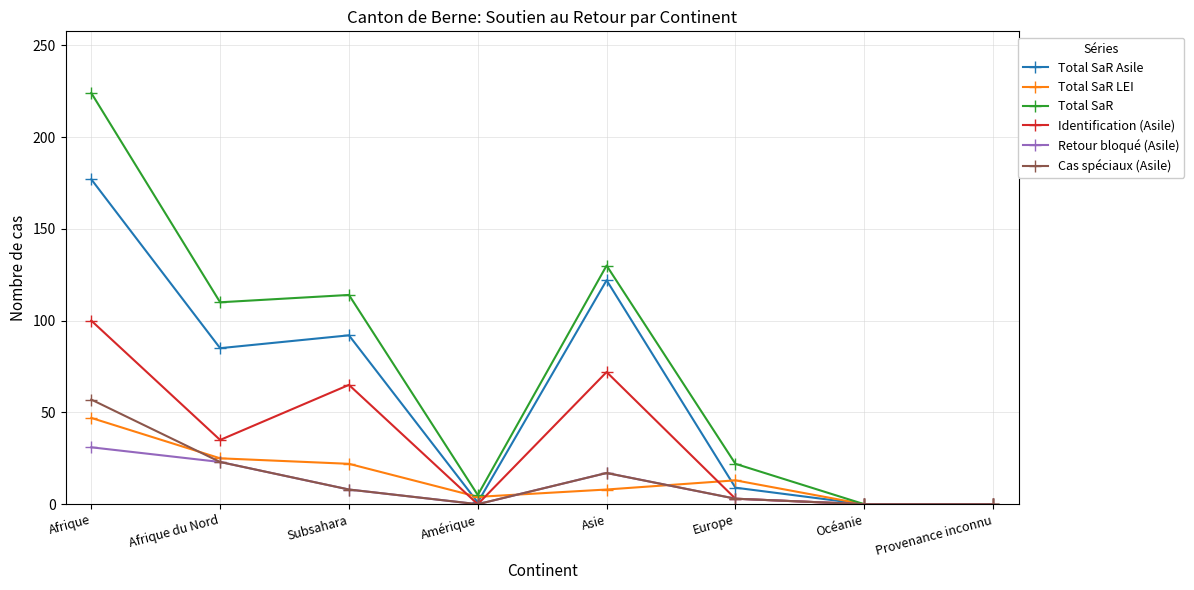

How many distinct data groups are displayed?

6